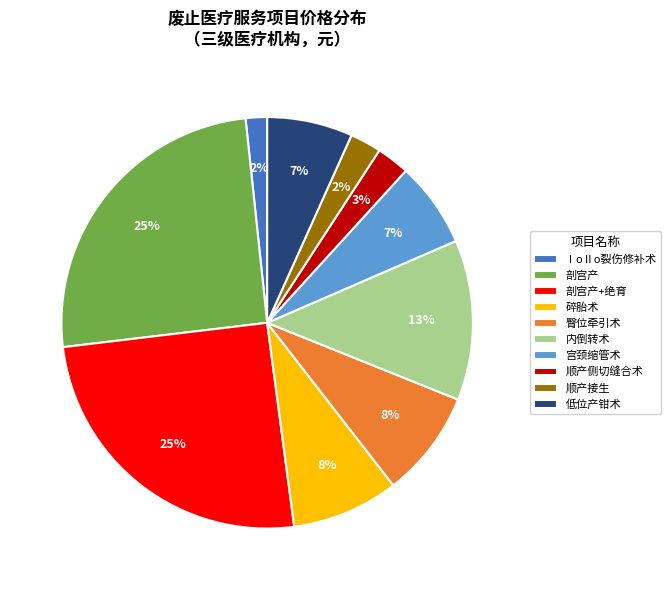

To the nearest percent, what is the combined percentage of 臀位牵引术 and 顺产侧切缝合术?

11%